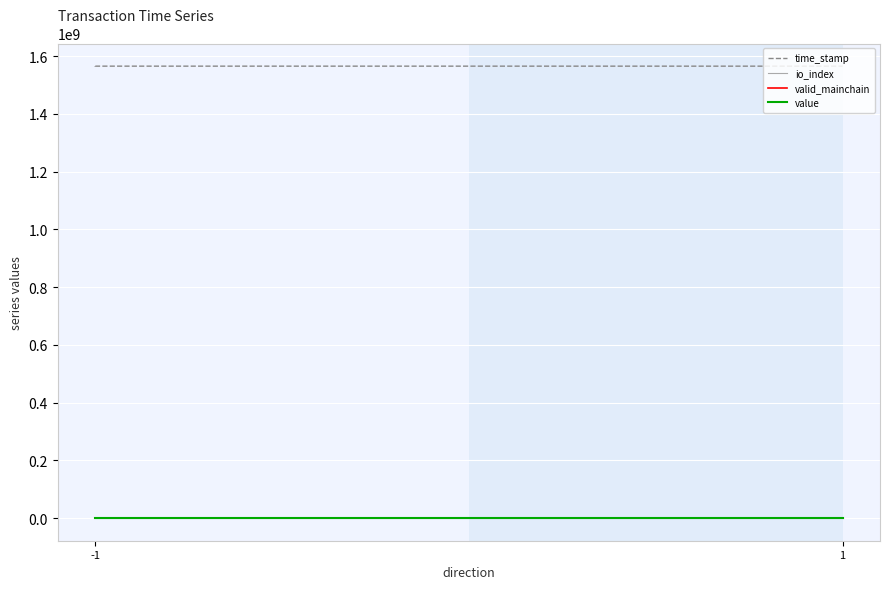

Rank the series by their maximum value, from lowest to highest.

io_index, valid_mainchain, value, time_stamp